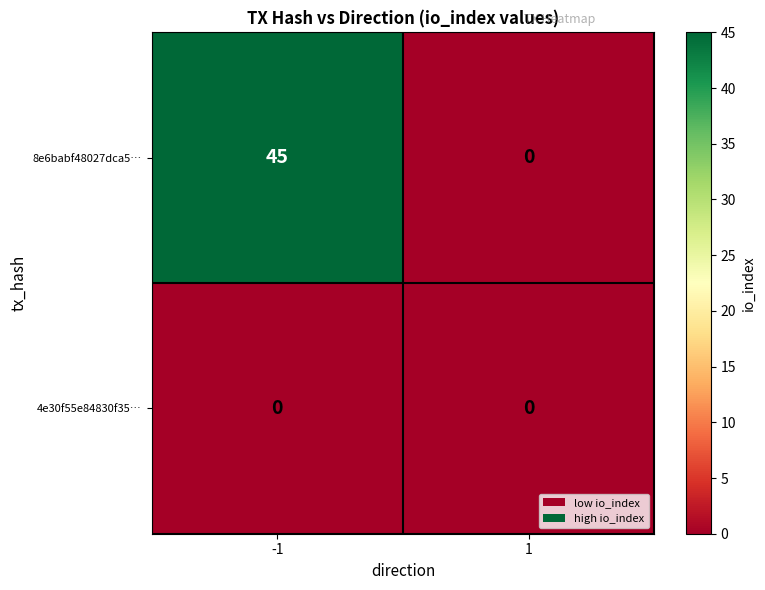

List the series in order of their overall mean, lowest first.

4e30f55e84830f35…, 8e6babf48027dca5…